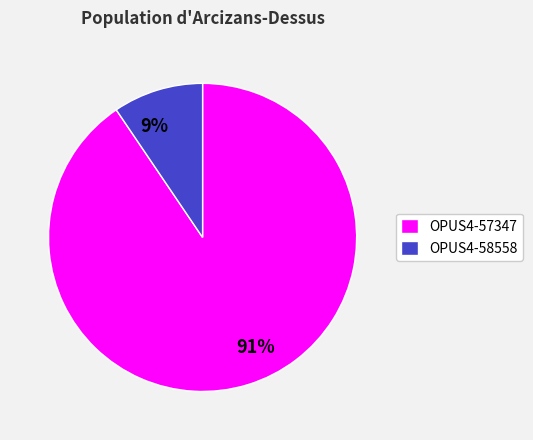

Which category has the smallest portion of the pie?

OPUS4-58558